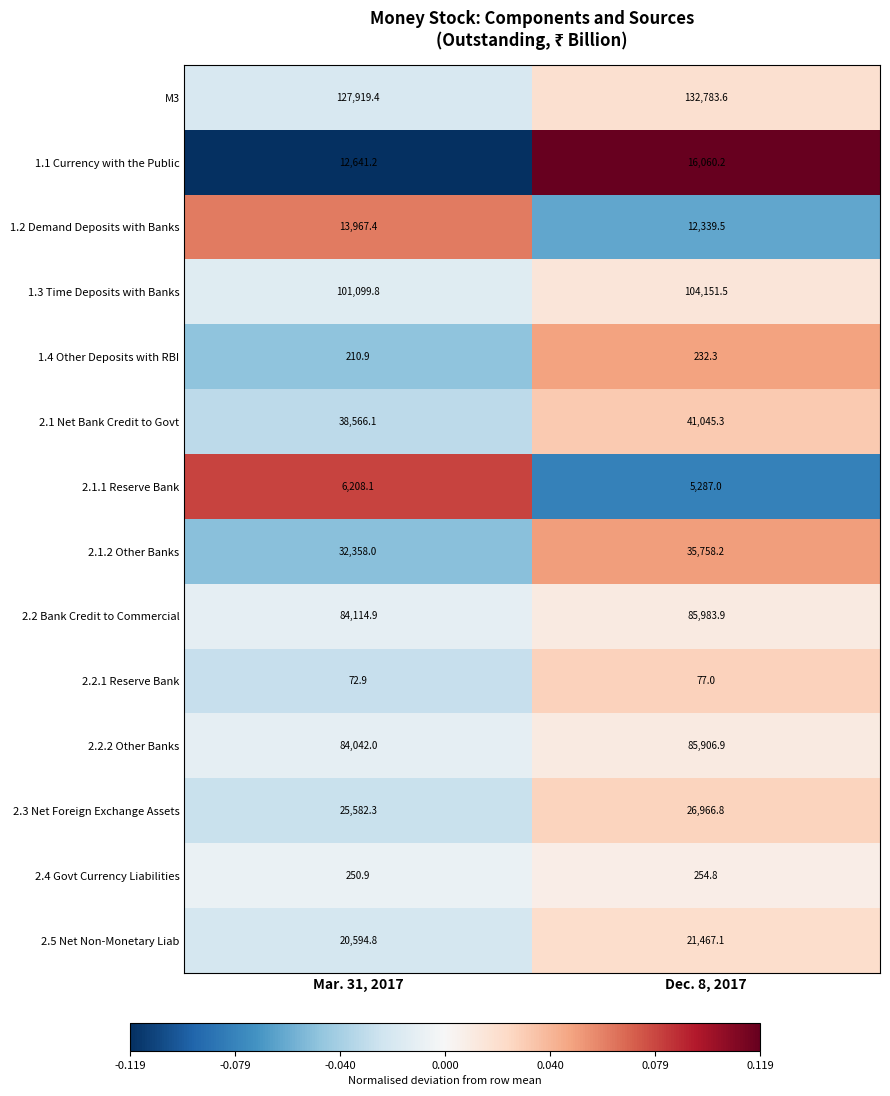

What is the average value of the 1.4 Other Deposits with RBI series?

221.6